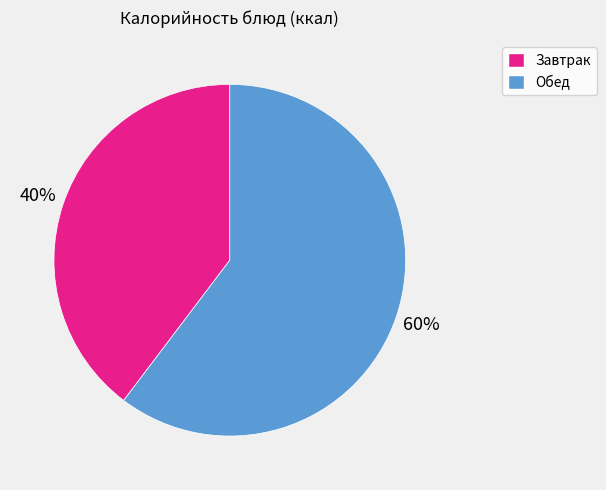

To the nearest percent, what portion does Завтрак represent?

40%